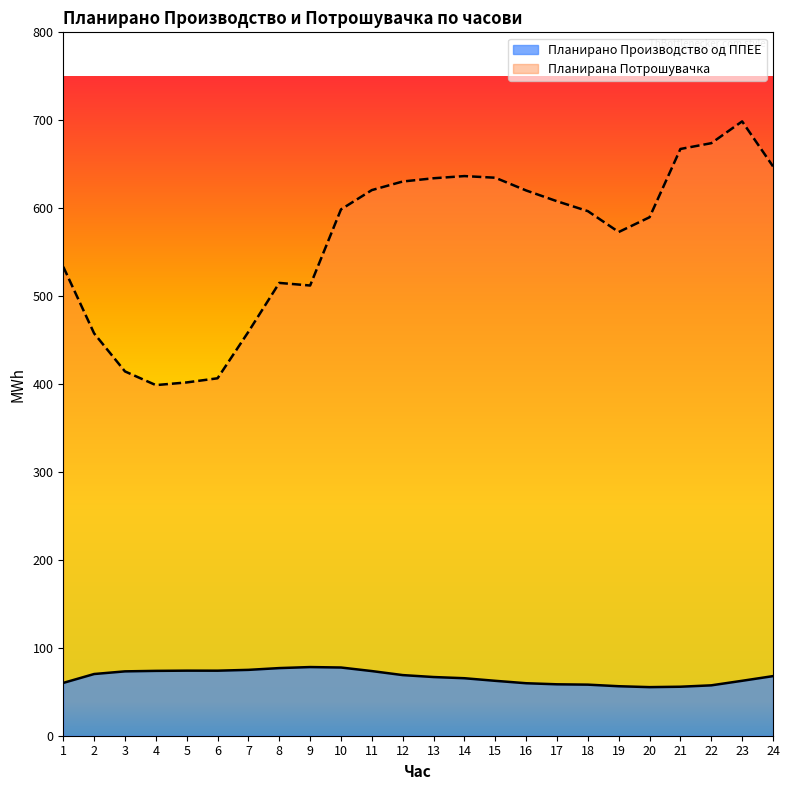

True or false: Планирано Производство од ППЕЕ has more than 2 interior local peaks.

False